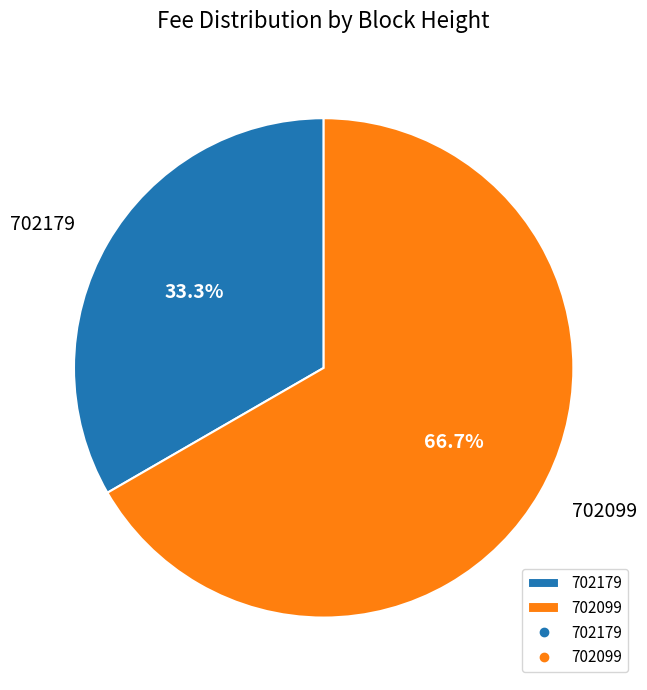

Is it true that 702179 is 44% of the pie?

False